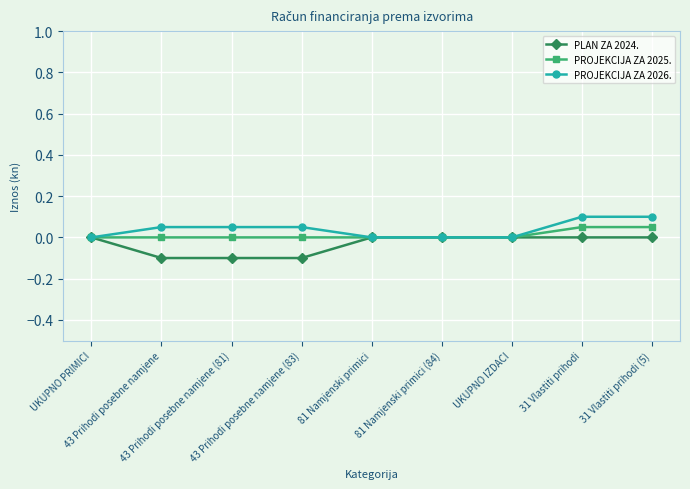

What is the value of the PROJEKCIJA ZA 2026. point at the 3rd from the left?

0.1